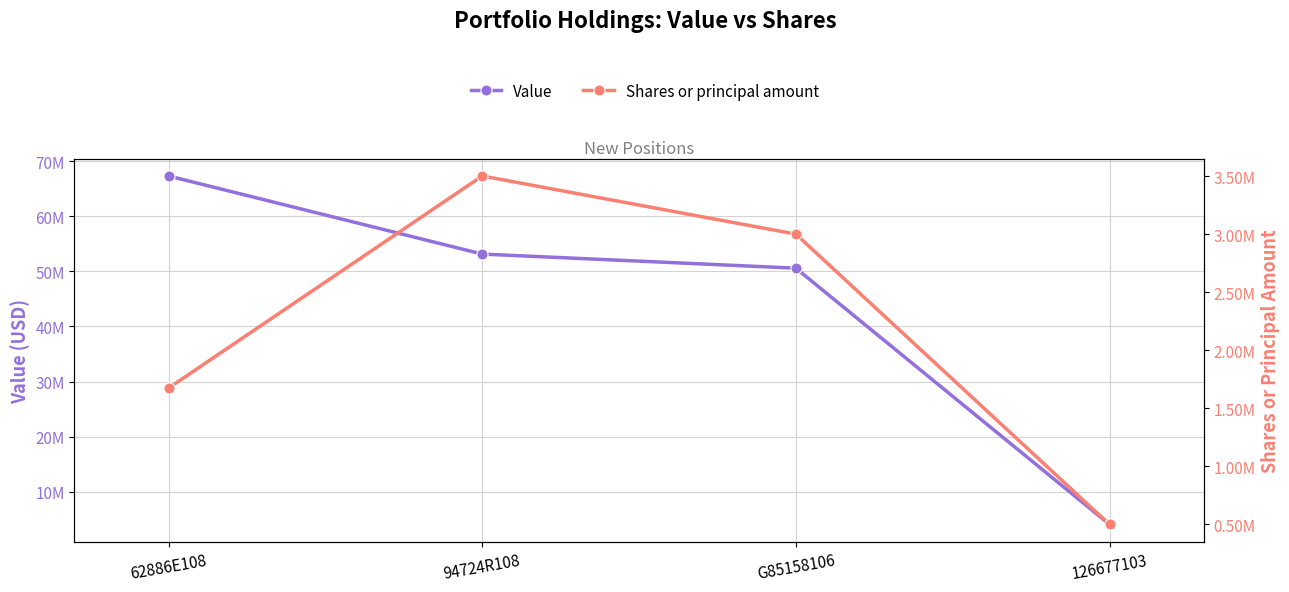

What is the minimum value shown in the chart?

500000